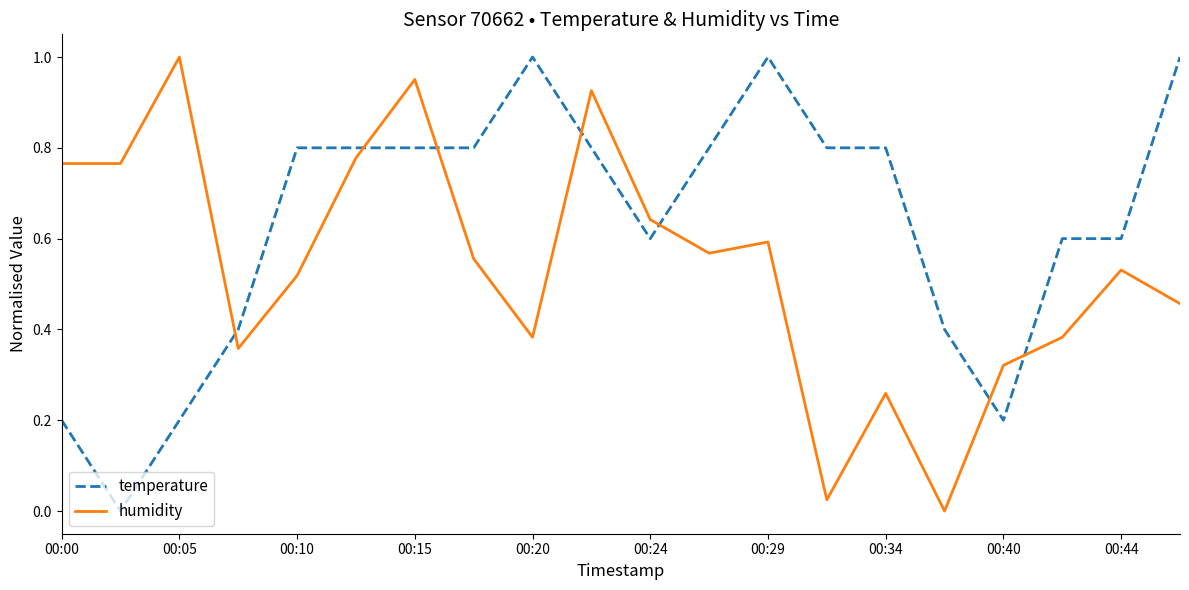

Does the chart have visible grid lines?

No